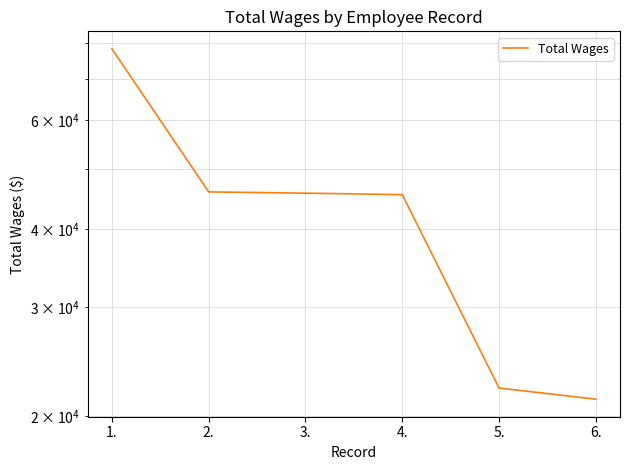

How many series are shown in this chart?

1